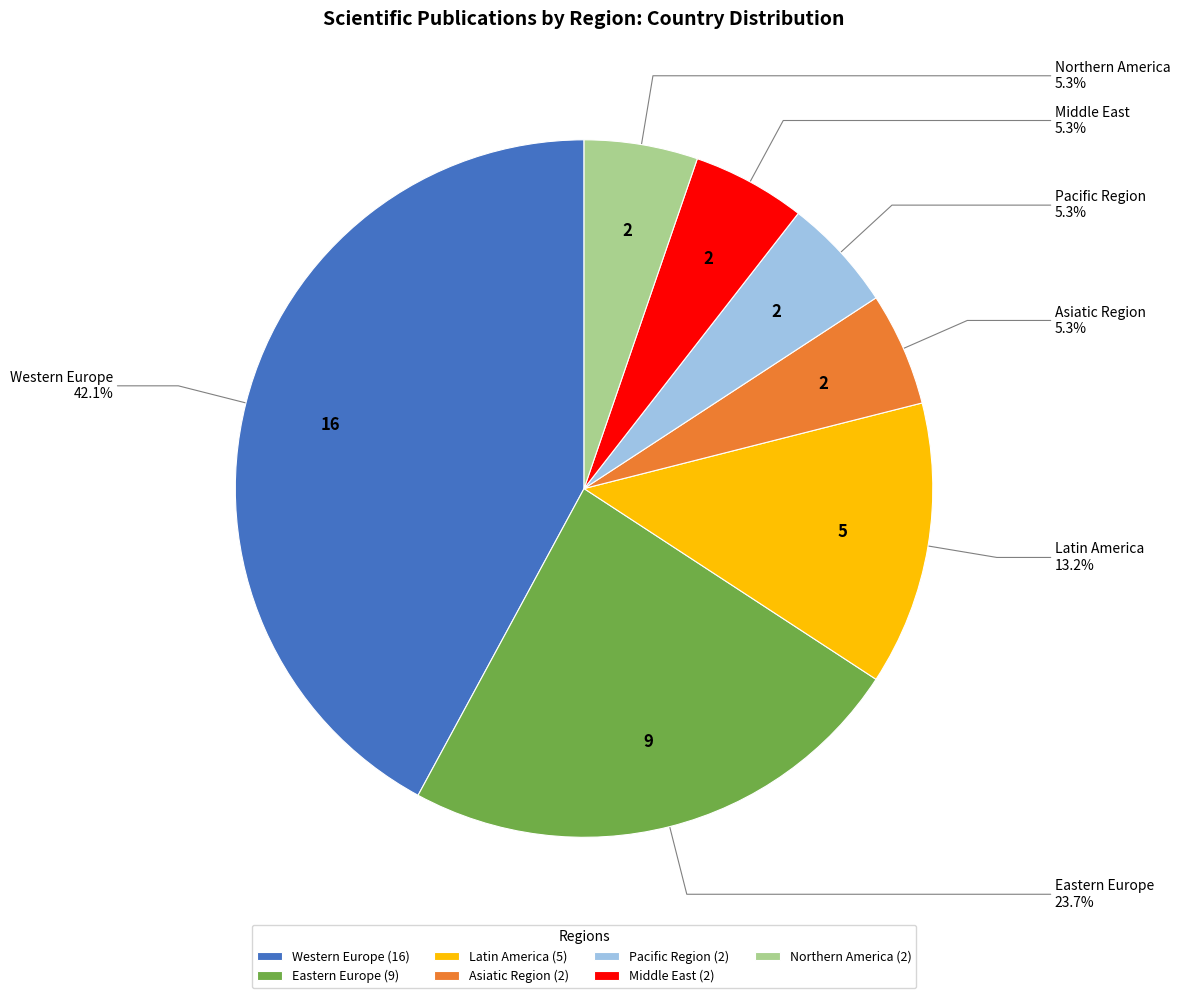

Which slice is the largest?

Western Europe